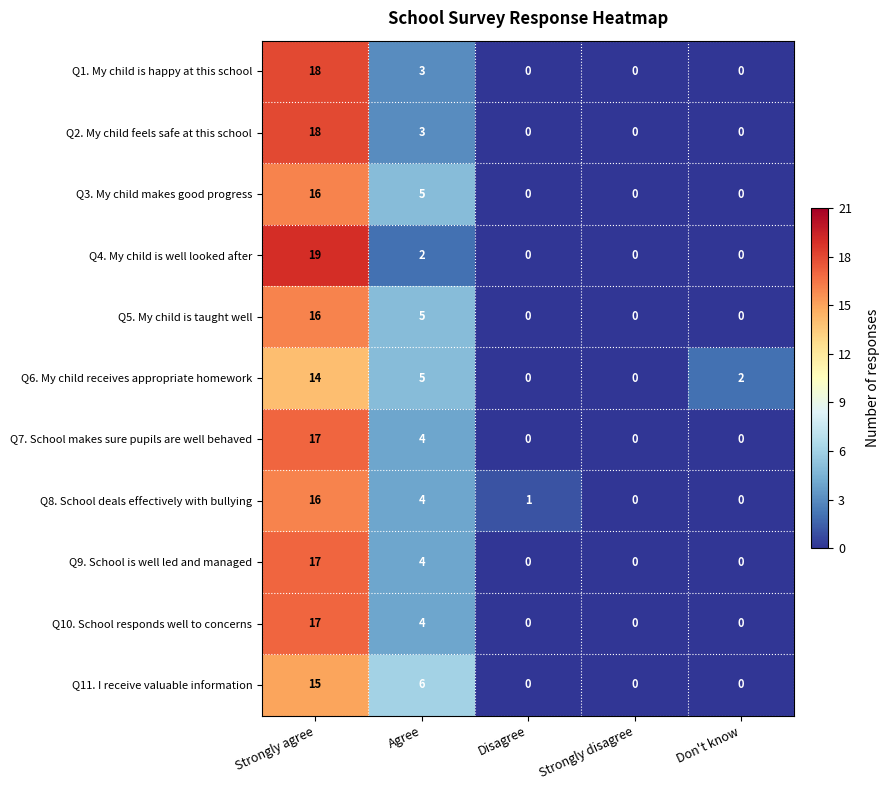

What is the total value across all series at Strongly agree?

183